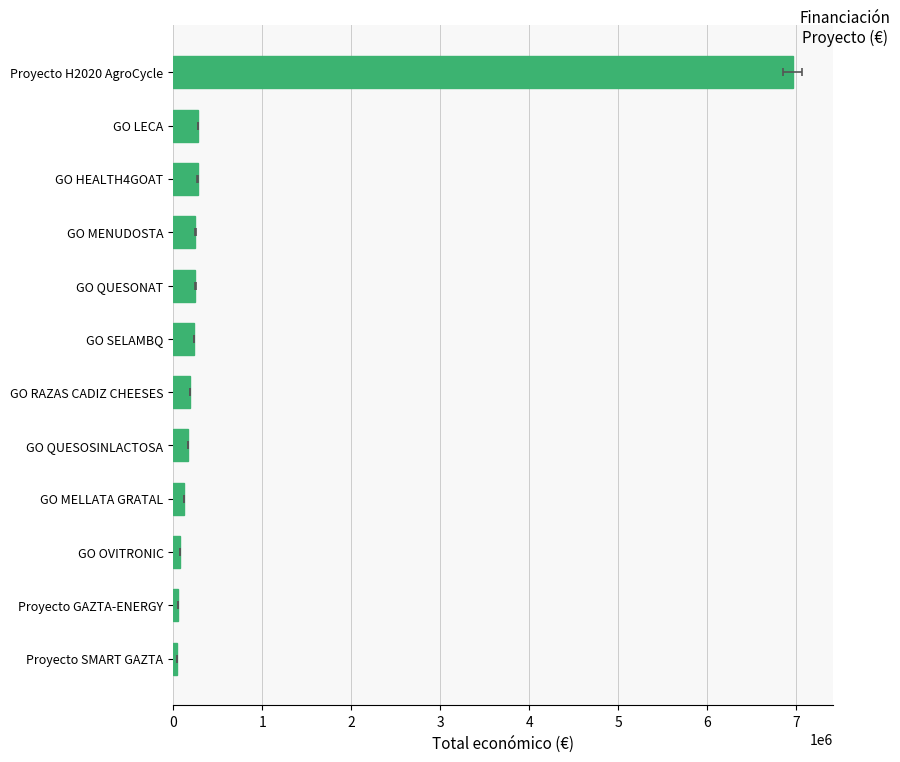

Reading right to left, what are all the values shown in this chart?

39932	49977	80498	120000	164733	186093	232189	250000	250000	273965	278602	6960293